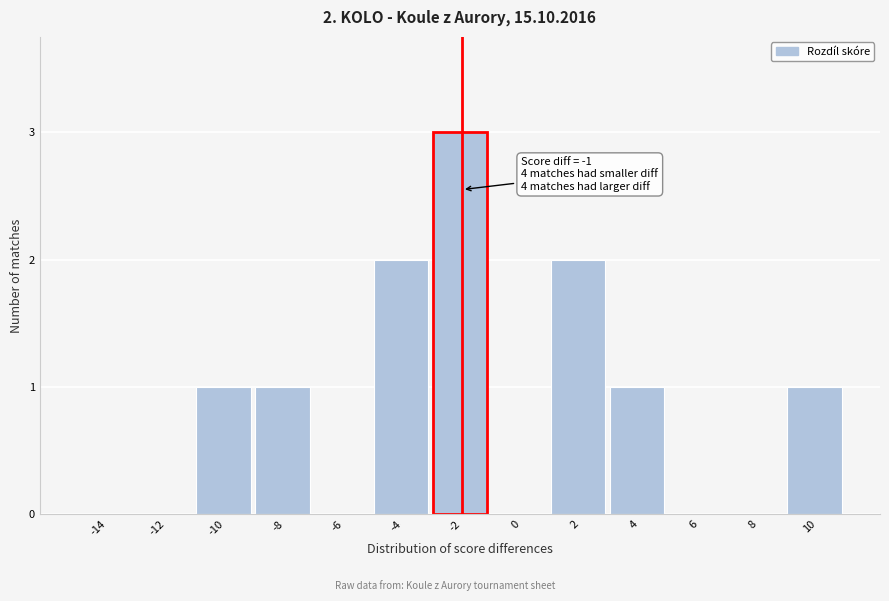

Reading left to right, extract all data points from this chart.

-14=0	-12=0	-10=1	-8=1	-6=0	-4=2	-2=3	0=0	2=2	4=1	6=0	8=0	10=1